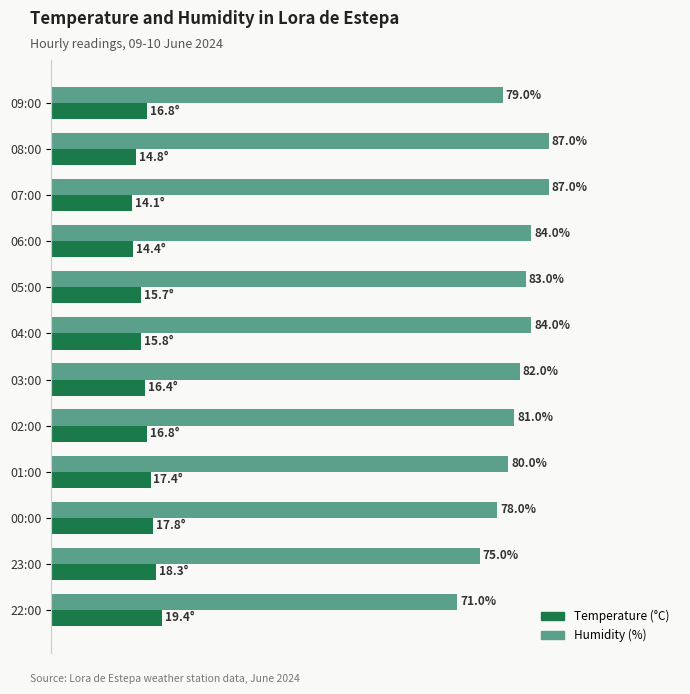

Which series has the largest total across all categories?

Humidity (%)